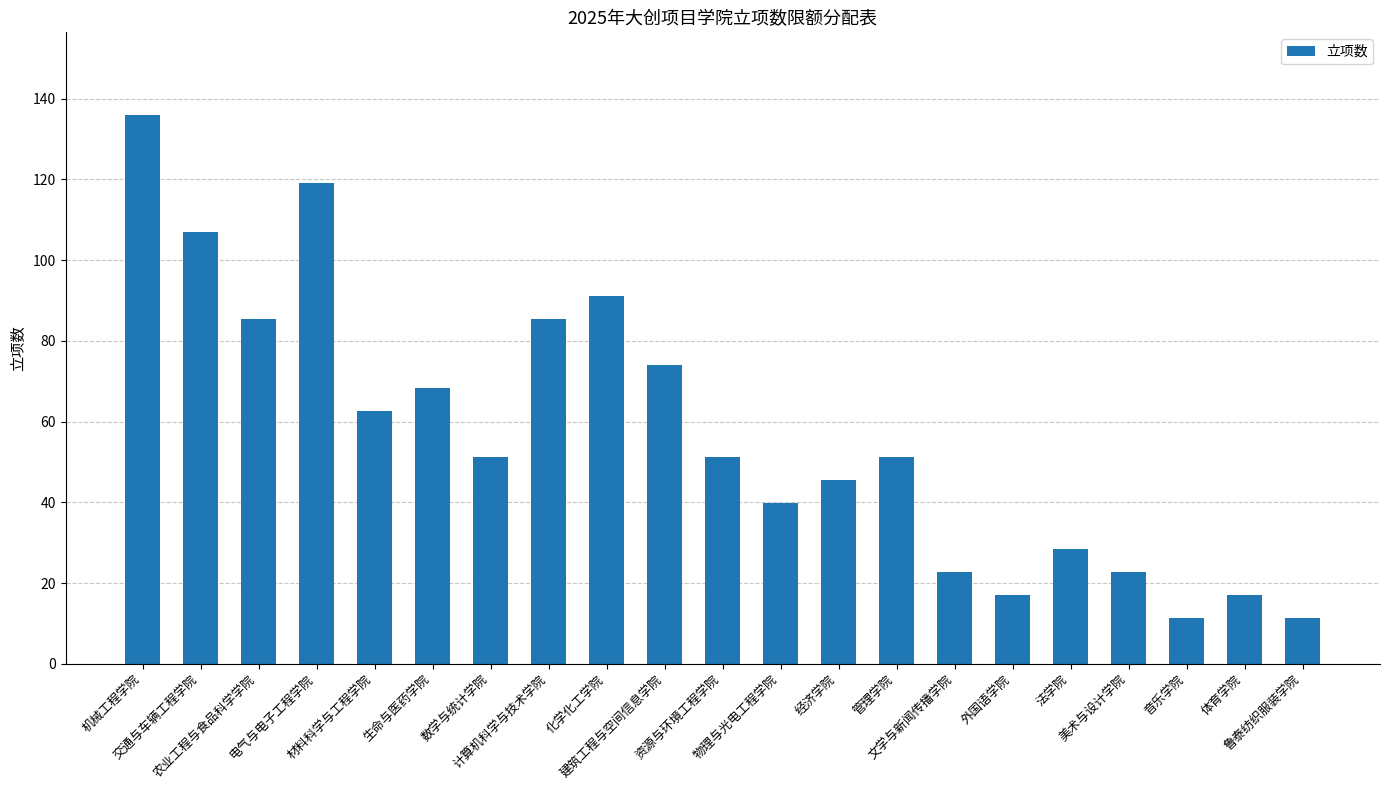

What is the label of the 16th bar from the left?

外国语学院